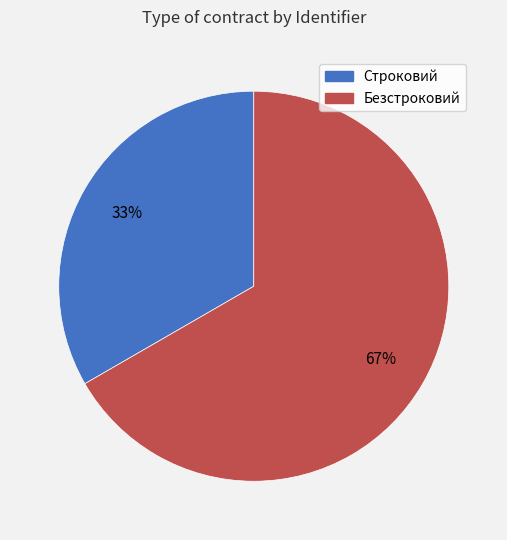

Which slice is the smallest?

Строковий